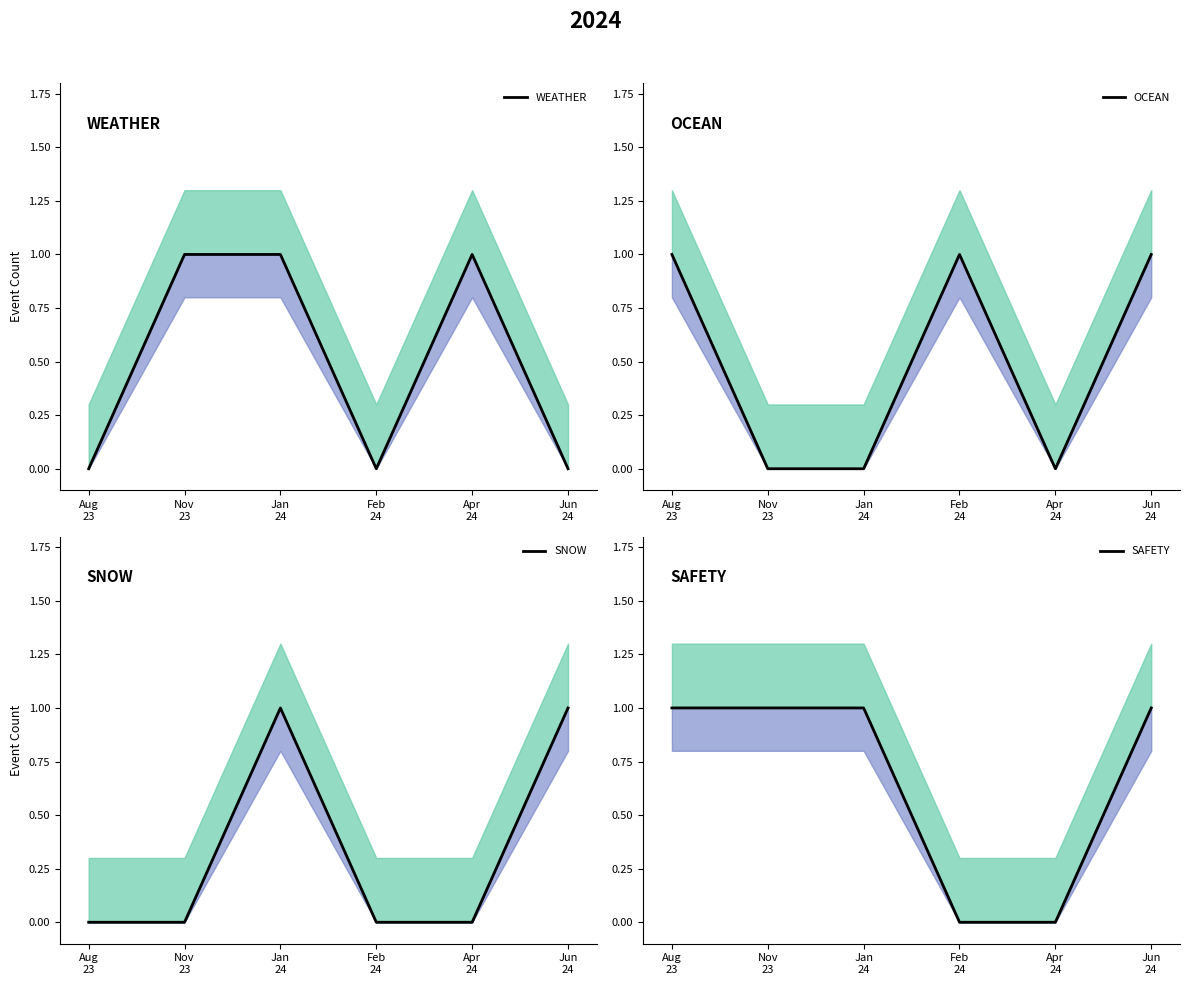

Rank the series at Nov
23 from lowest to highest value.

OCEAN, SNOW, WEATHER, SAFETY